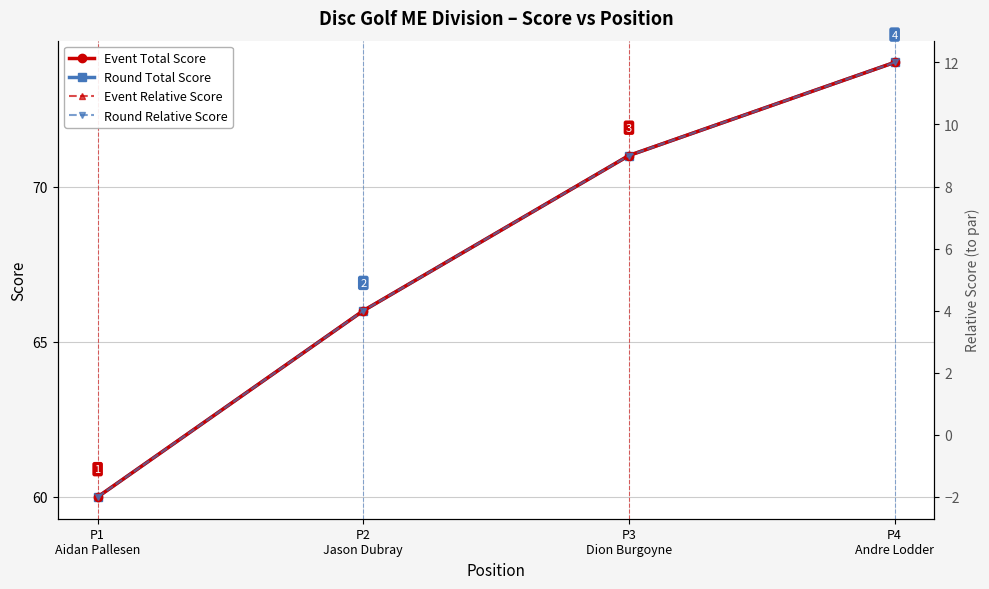

True or false: Event Relative Score and Event Total Score cross at least once.

False